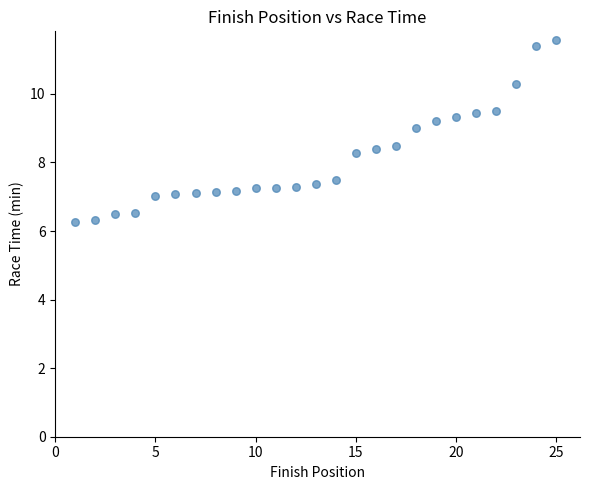

What is the range of Y values (max minus min)?

5.3